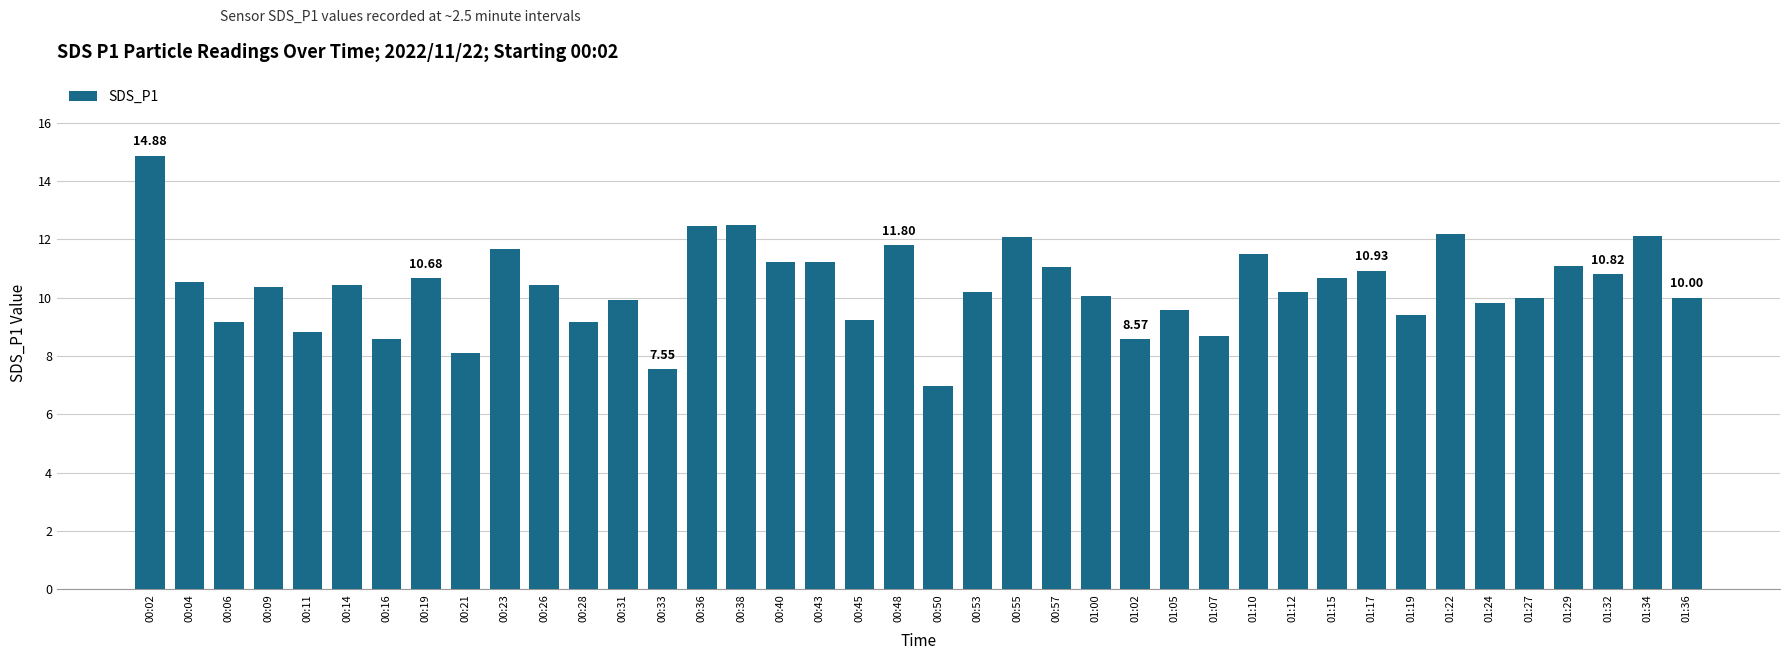

How many series are shown in this chart?

1